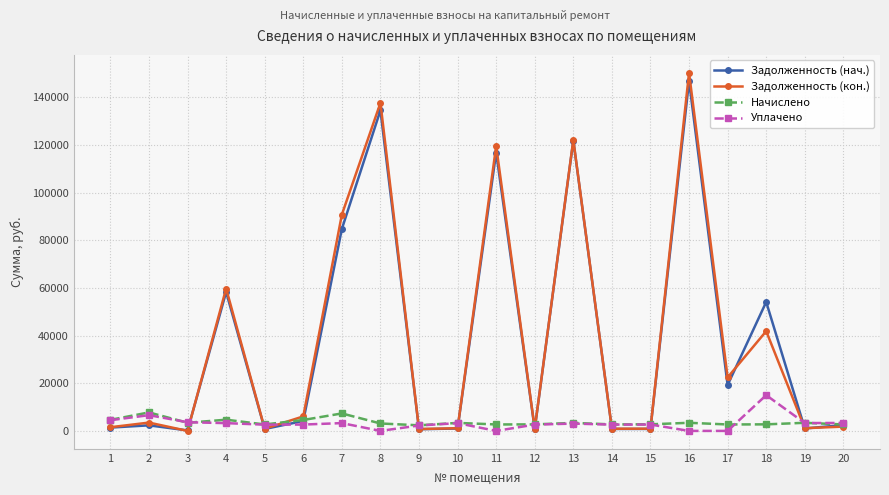

The value of Начислено at 2 is 7760.7. True or false?

True